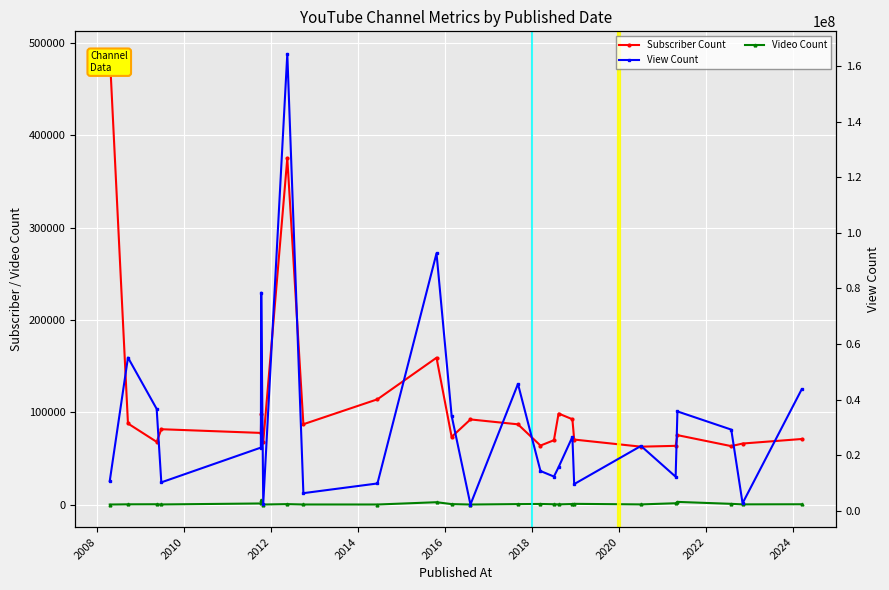

True or false: Video Count and View Count cross at least once.

False